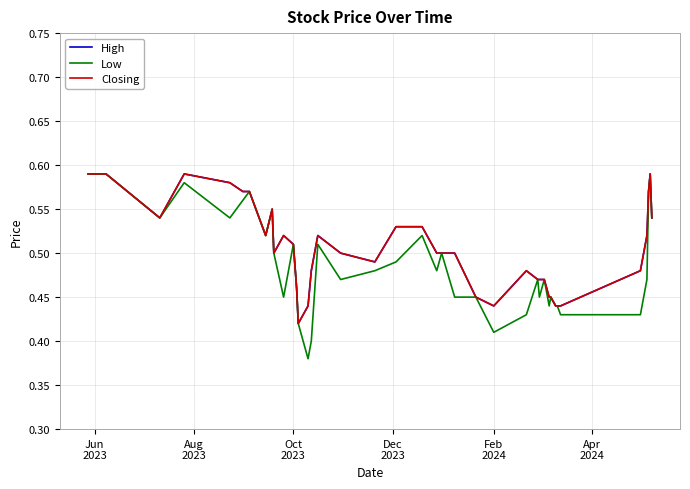

Does the chart have visible grid lines?

Yes